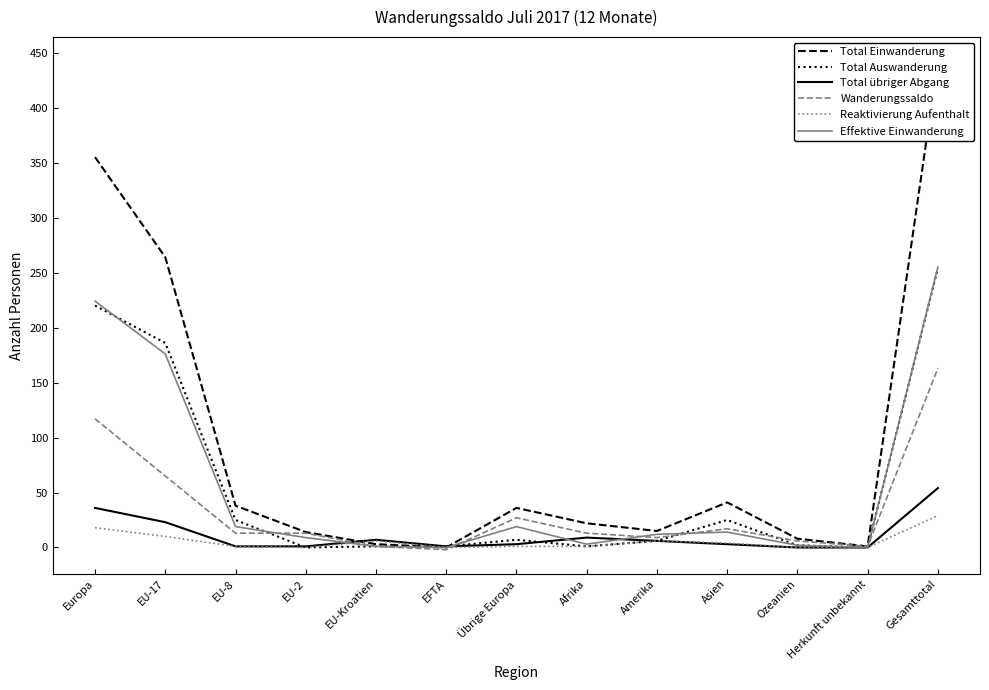

Which series has the widest spread of values?

Total Einwanderung